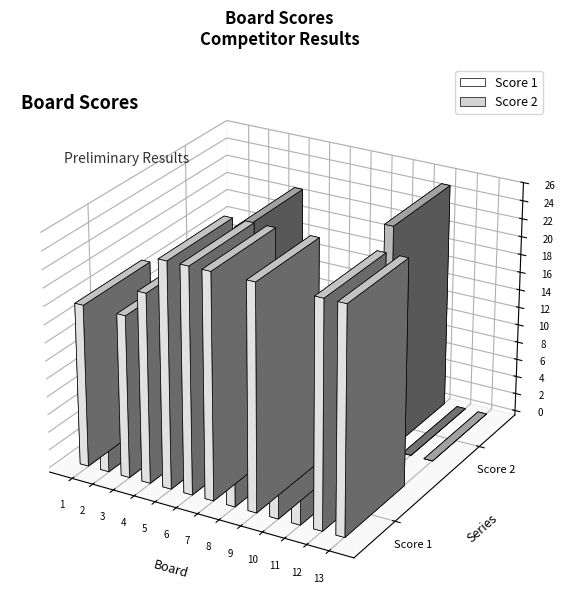

Is the value of Score 1 at 11 greater than the value of Score 2 at 9?

Yes